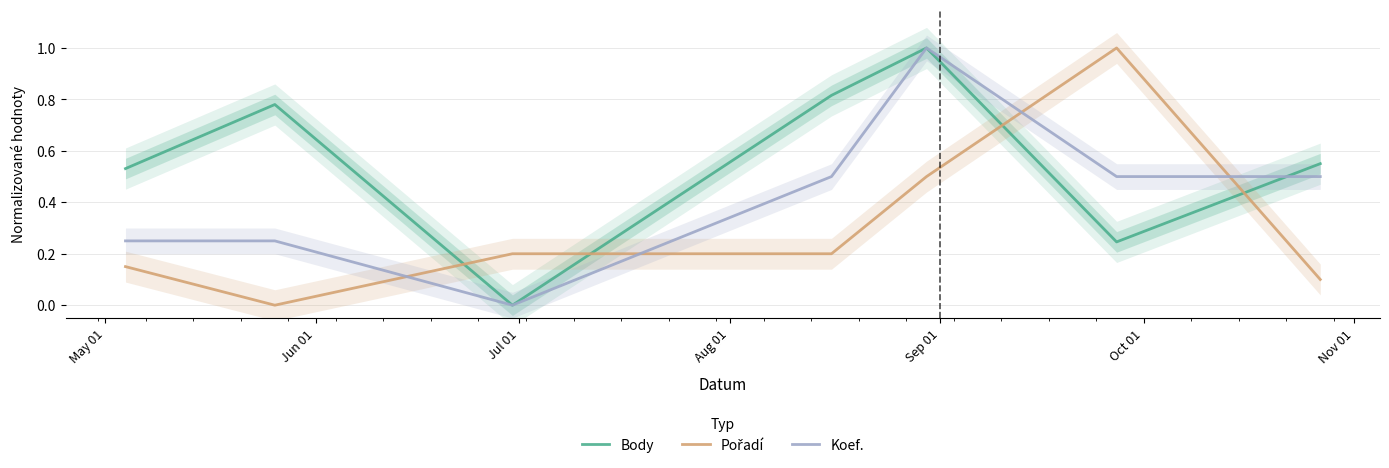

Between Aug 01 and Sep 01, which is larger?

Sep 01